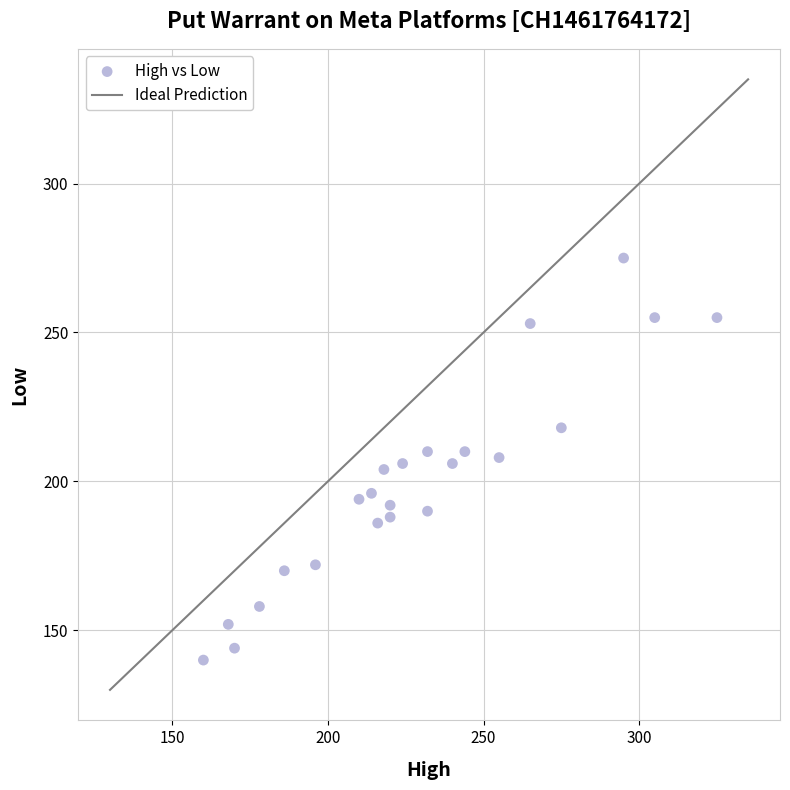

What is the range of Y values (max minus min)?

135